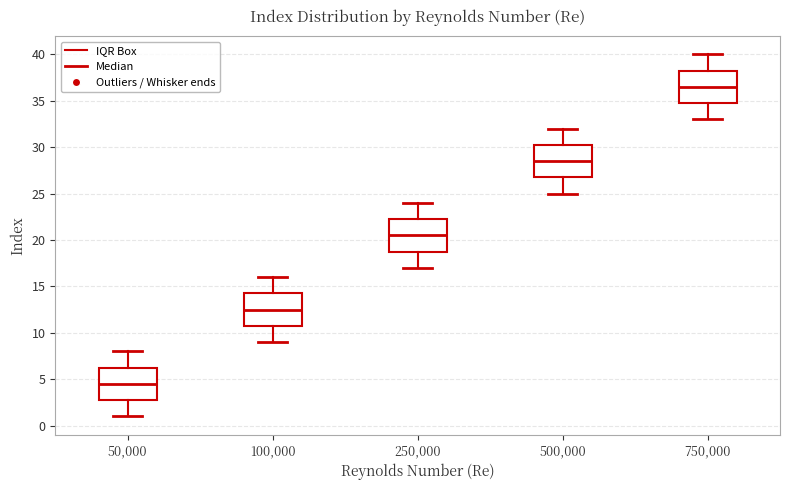

Where is the lower edge of the box at x = 50,000 on the y-axis? The values are not printed on the chart, so give them approximately, as read against the axis.

3.0